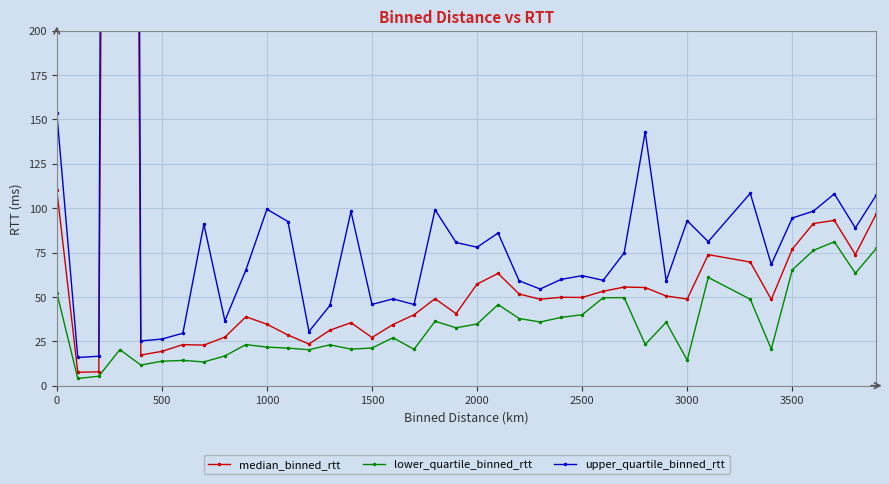

What is the highest value of the lower_quartile_binned_rtt series?

81.1